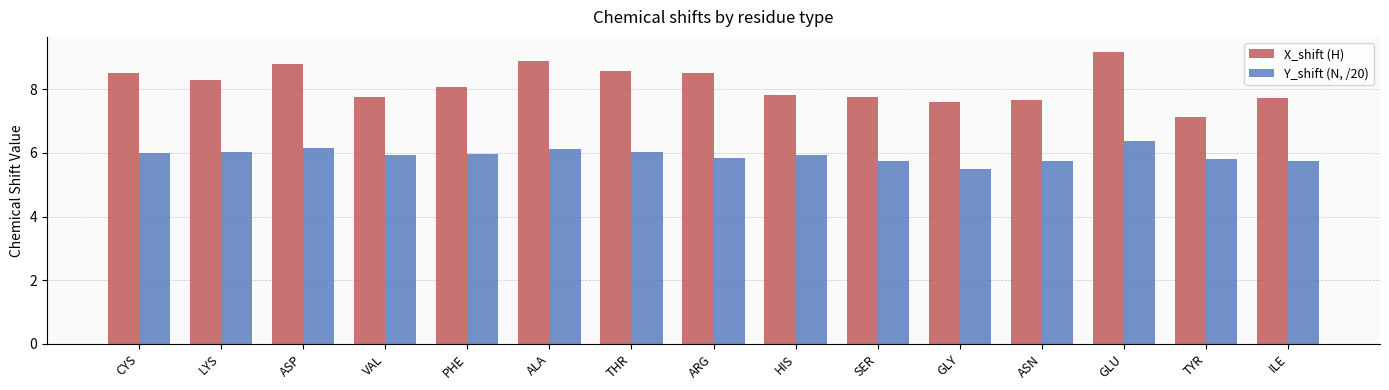

Rank the series at ASN from lowest to highest value.

Y_shift (N, /20), X_shift (H)